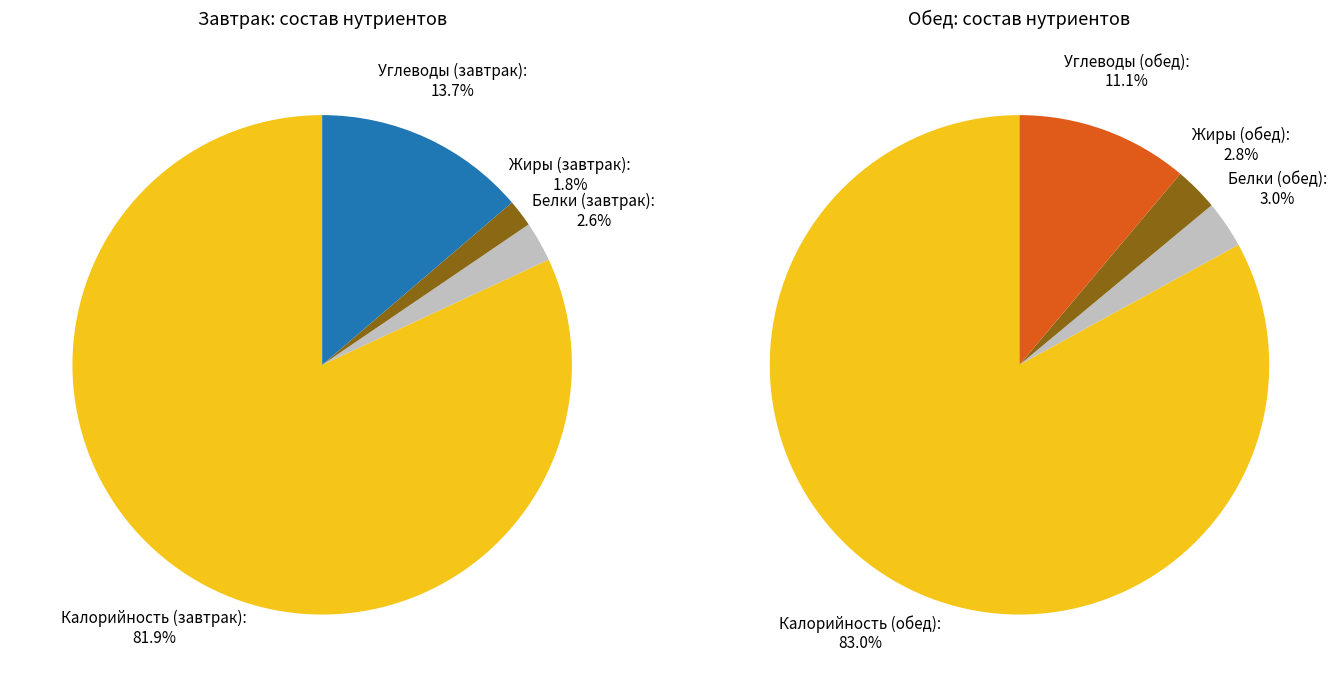

Which has a higher value, Углеводы or Белки?

Углеводы